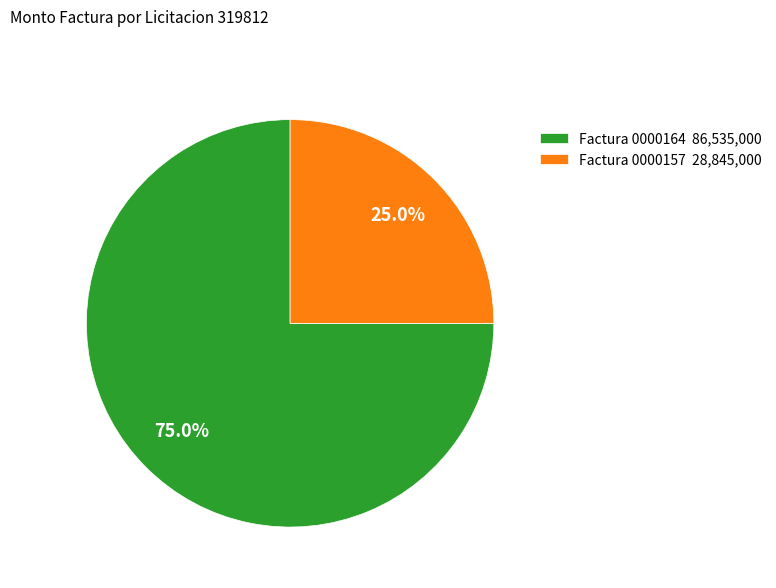

How many segments does this pie chart have?

2